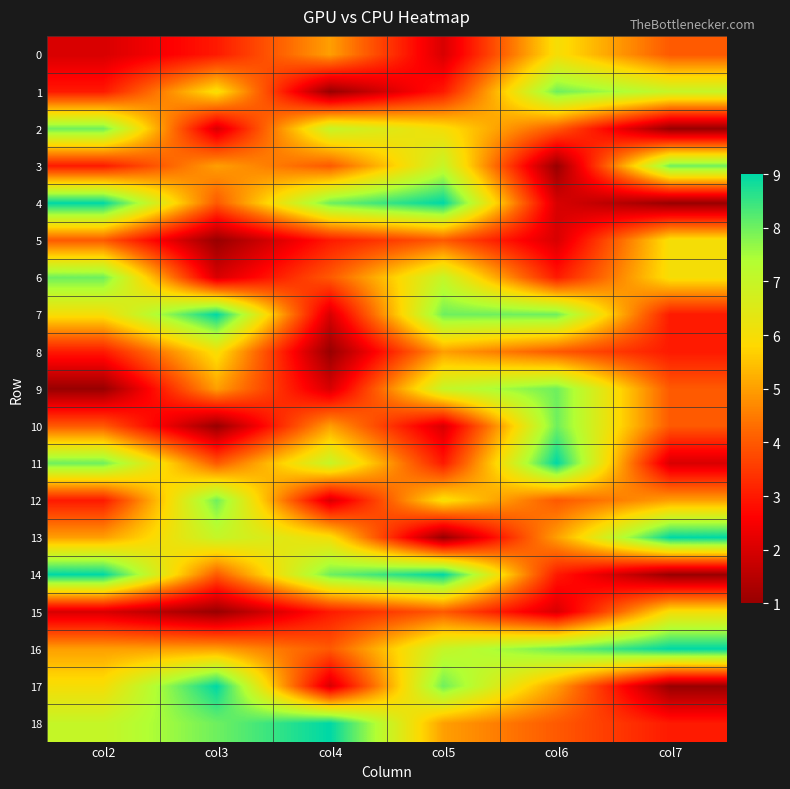

At how many categories does at least one series exceed 7?

6